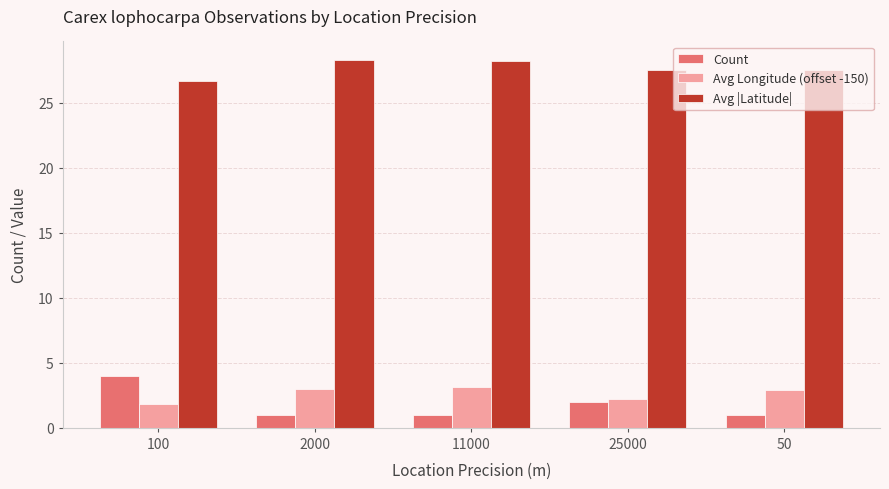

Which series has the largest range (max minus min)?

Count